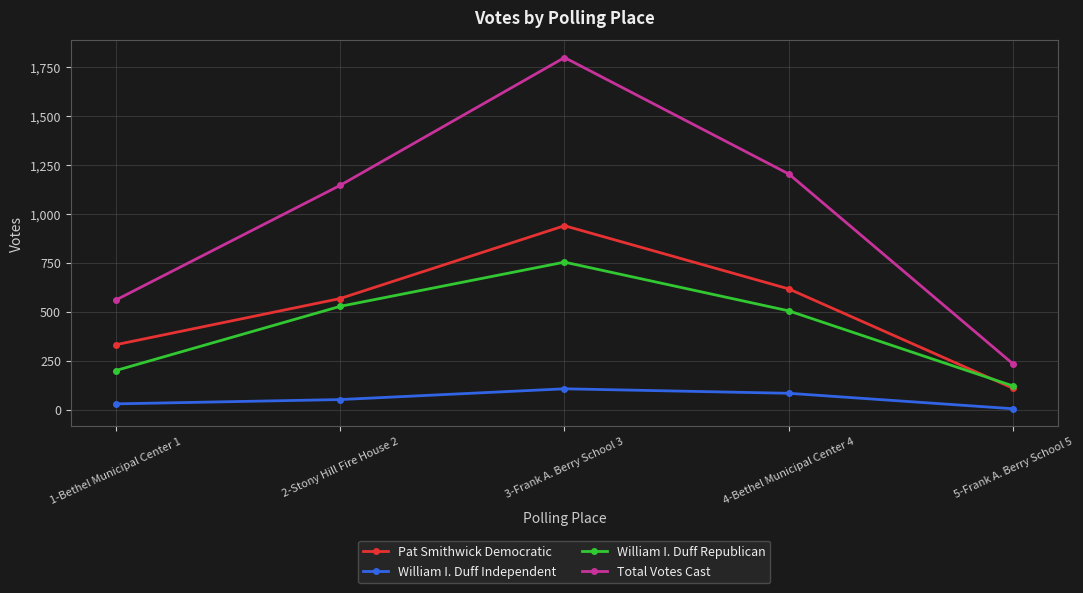

True or false: Pat Smithwick Democratic has more than 0 points higher than both neighbors.

True